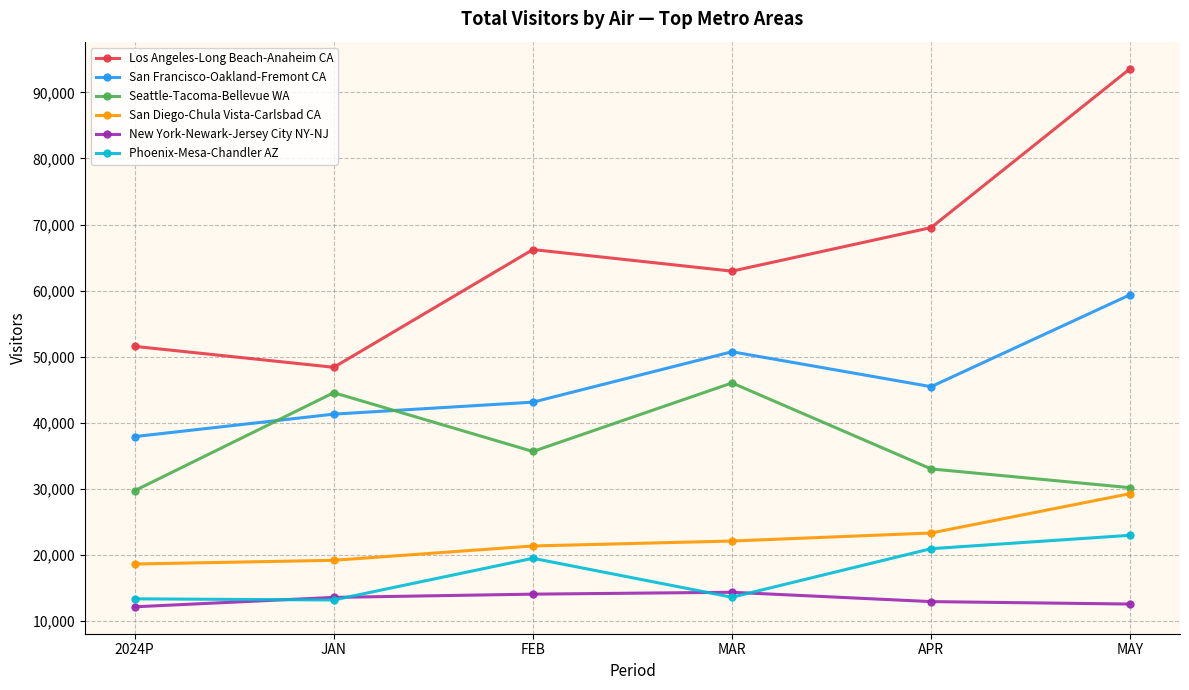

What is the maximum value shown in the chart?

93605.0